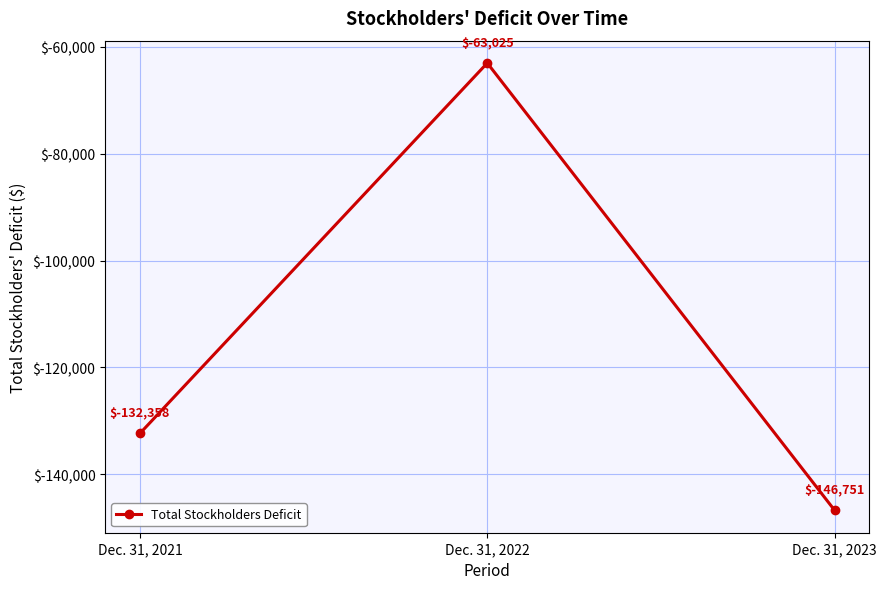

Reading left to right, what are all the values shown in this chart?

Dec. 31, 2021=-132358	Dec. 31, 2022=-63025	Dec. 31, 2023=-146751